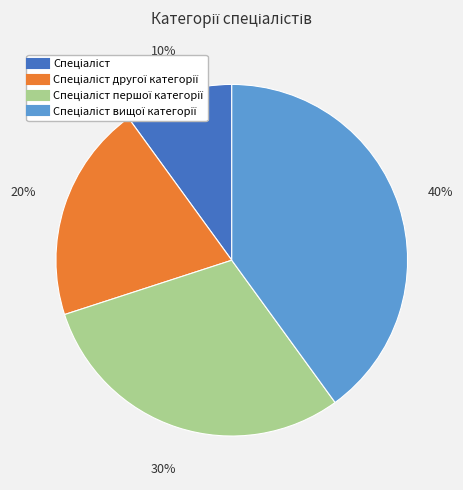

Is there any slice that represents more than half of the pie?

No